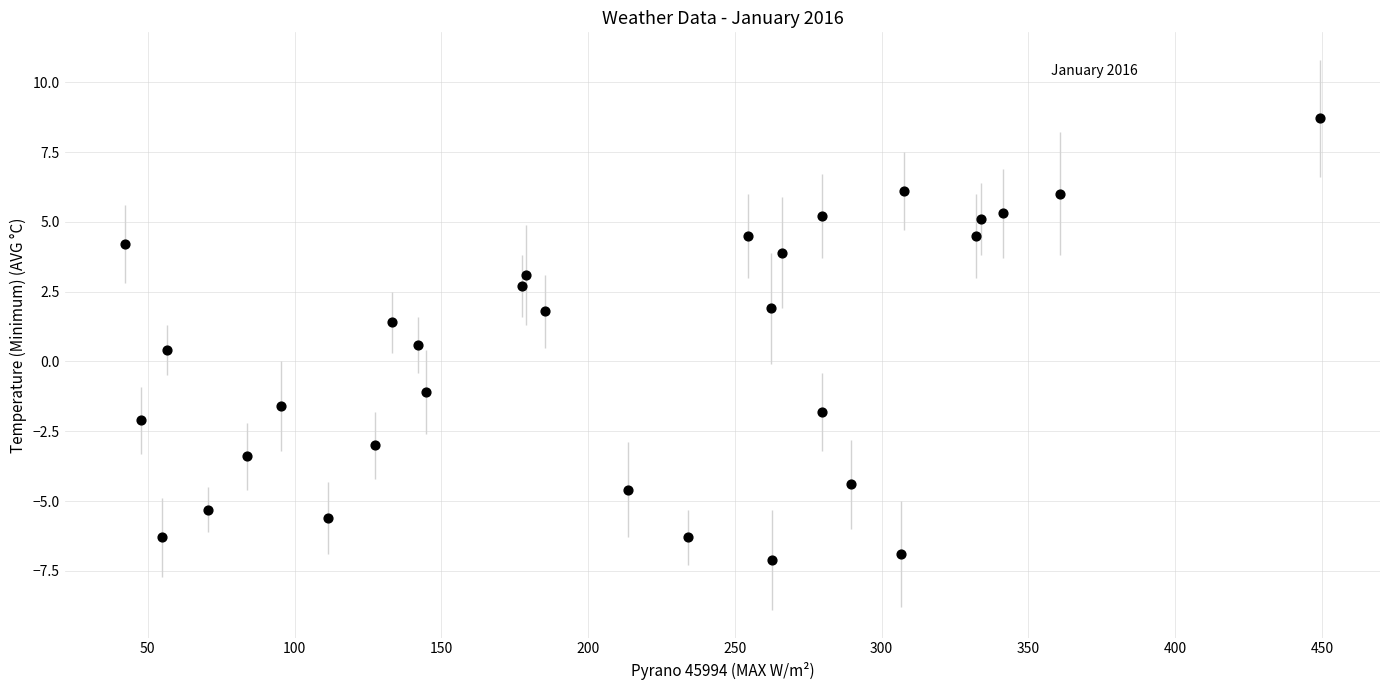

What is the range of Y values (max minus min)?

15.8